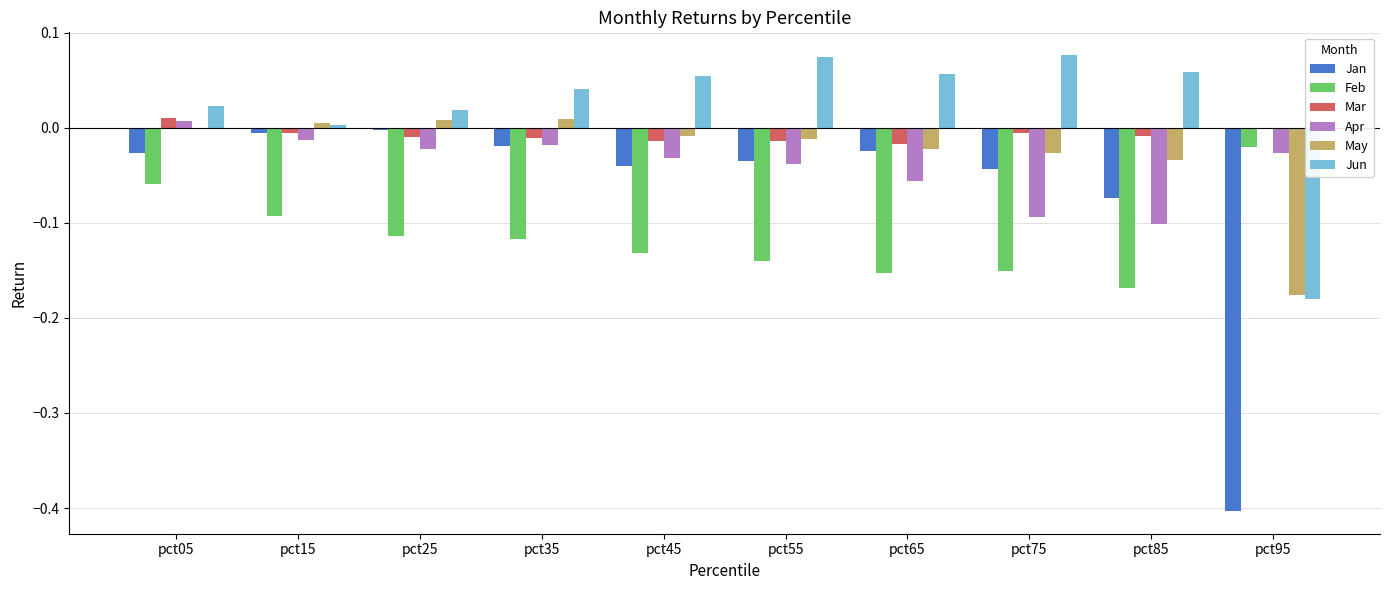

At pct45, list the series in order from largest to smallest.

Jun, May, Mar, Apr, Jan, Feb